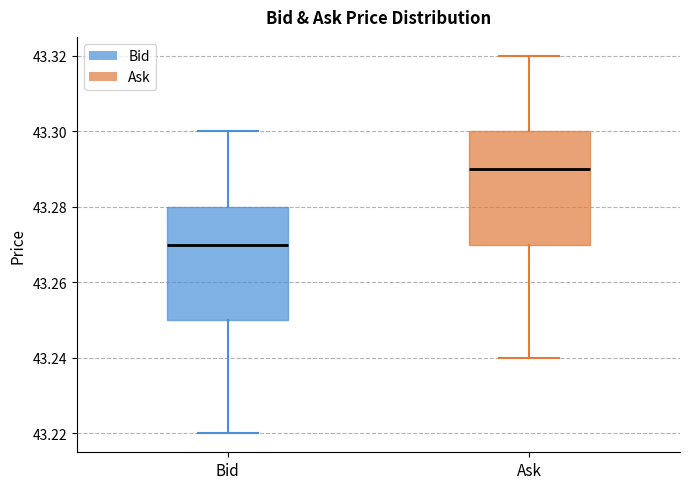

Which box has the highest median line?

Ask